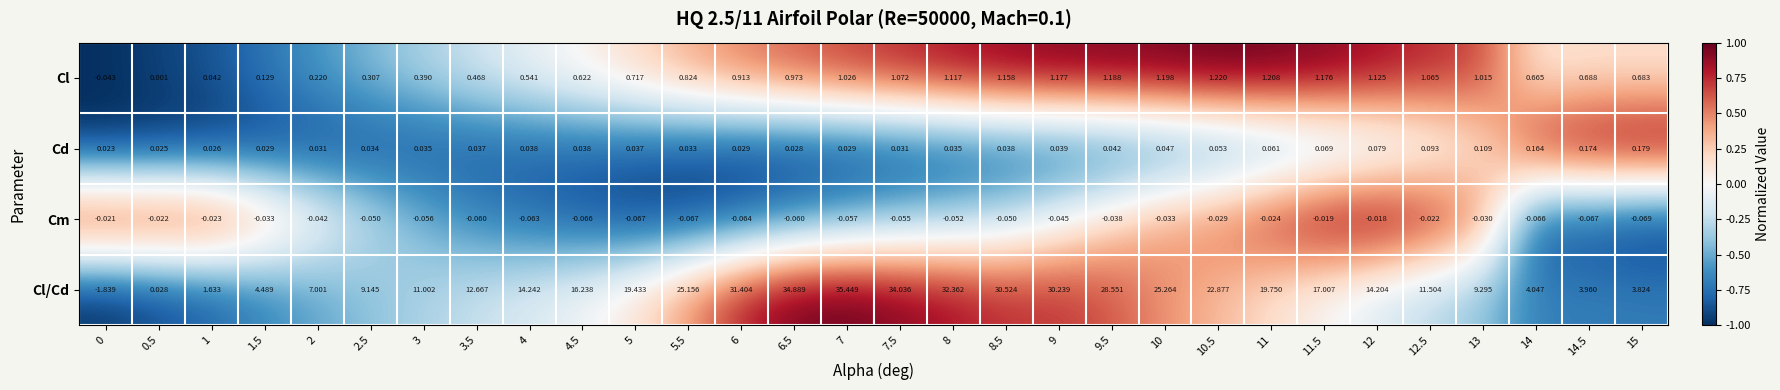

Which series changed the most between 2 and 14.5?

Cl/Cd